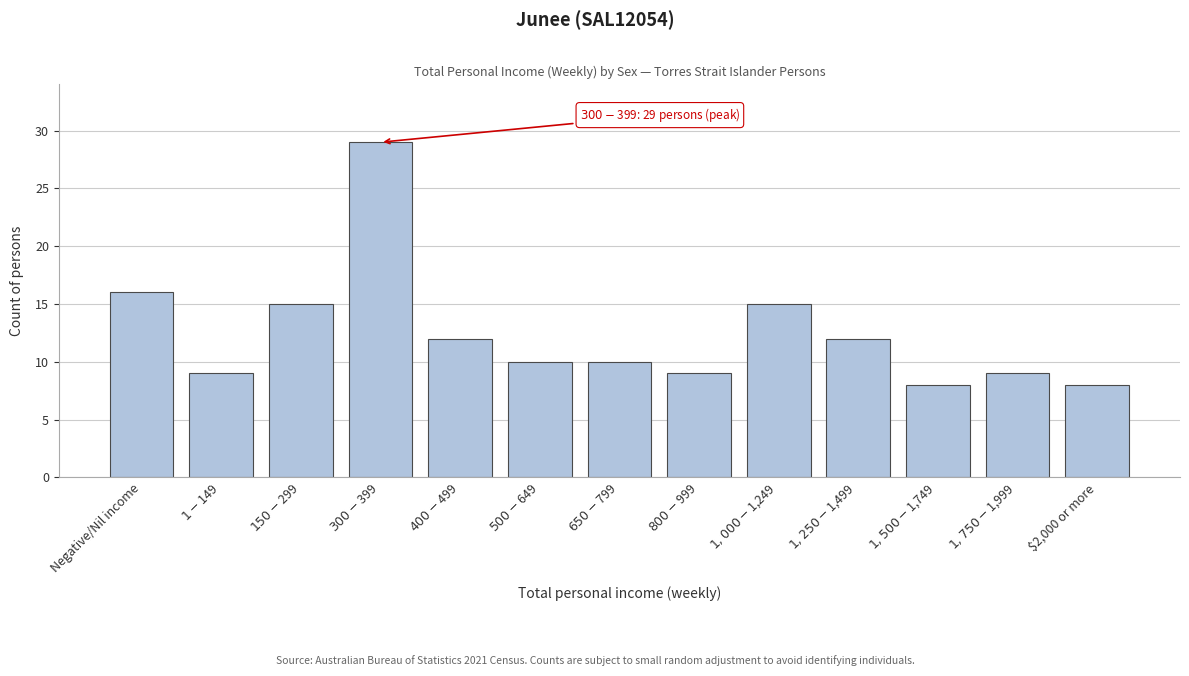

Reading left to right, extract all data points from this chart.

16	9	15	29	12	10	10	9	15	12	8	9	8